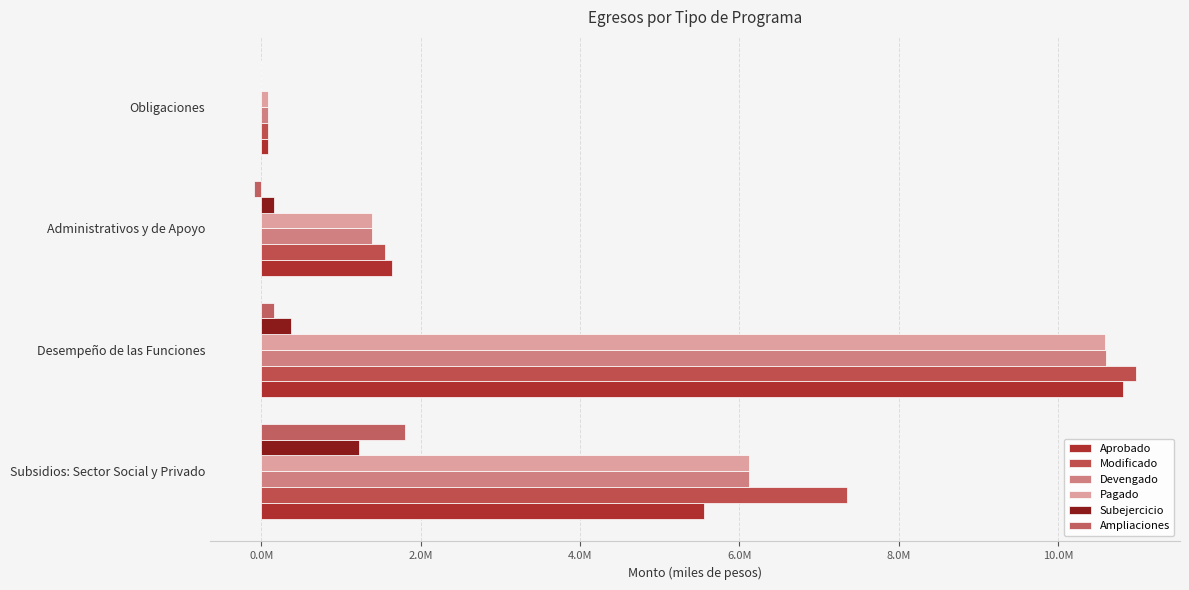

Reading right to left, list all the values displayed in this chart.

Aprobado: 82566.7	1640375.4	10814867.4	5550391.9
Modificado: 82566.7	1553660.3	10975226.9	7348716.8
Devengado: 82566.6	1388537.4	10597034.0	6123753.6
Pagado: 82566.6	1387141.8	10584654.9	6121564.3
Subejercicio: 0.0	165122.9	378192.9	1224963.2
Ampliaciones: 0.0	-86715.1	160359.5	1798324.9